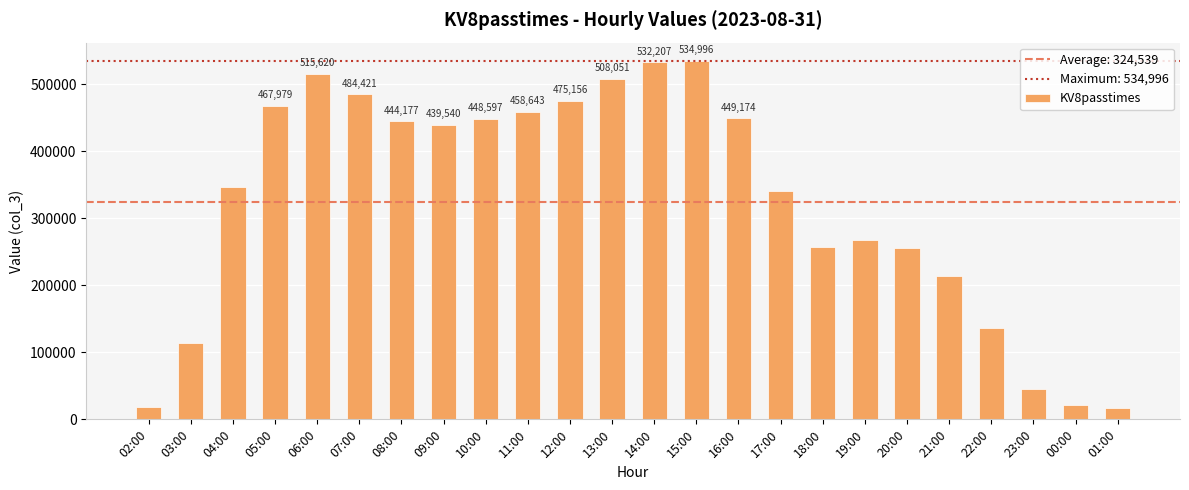

Between 11:00 and 01:00, which is larger?

11:00